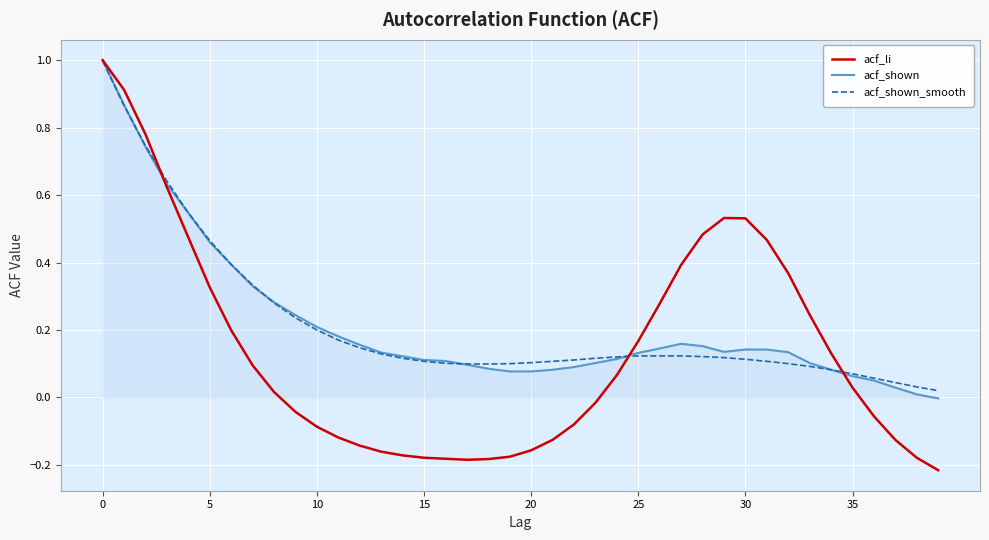

What is the maximum value shown in the chart?

1.0